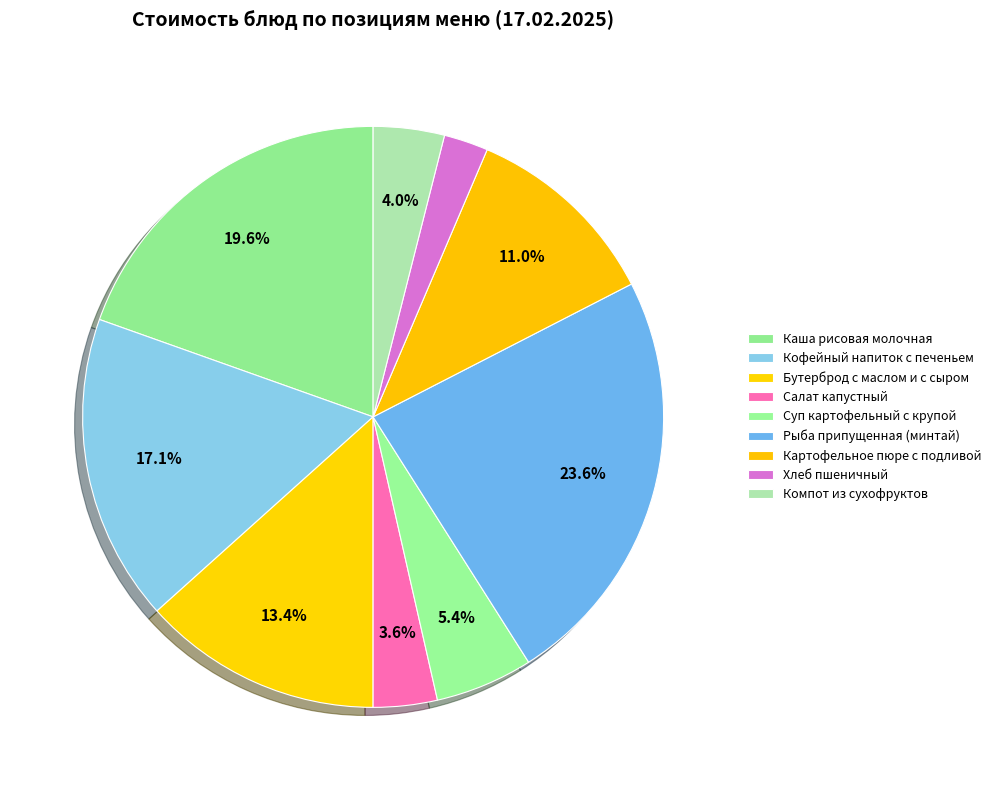

Which category has the smallest portion of the pie?

Хлеб пшеничный